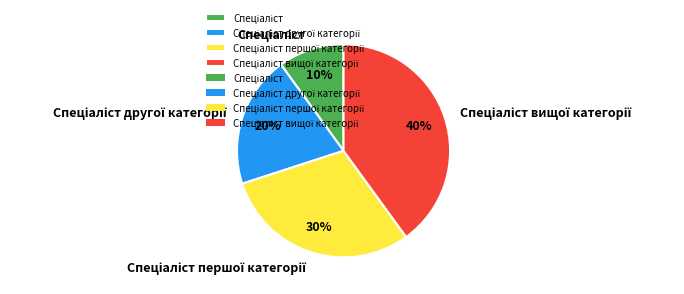

Count the number of slices in the pie.

4